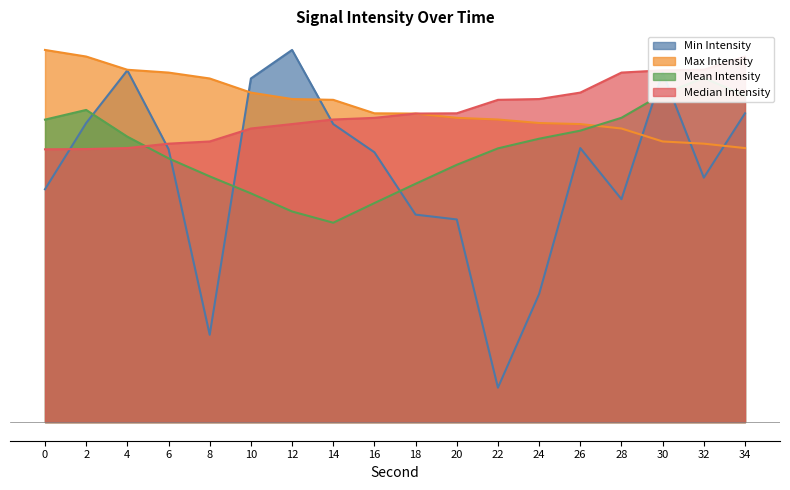

What is the difference between the Max Intensity values at 22 and 26?

0.3